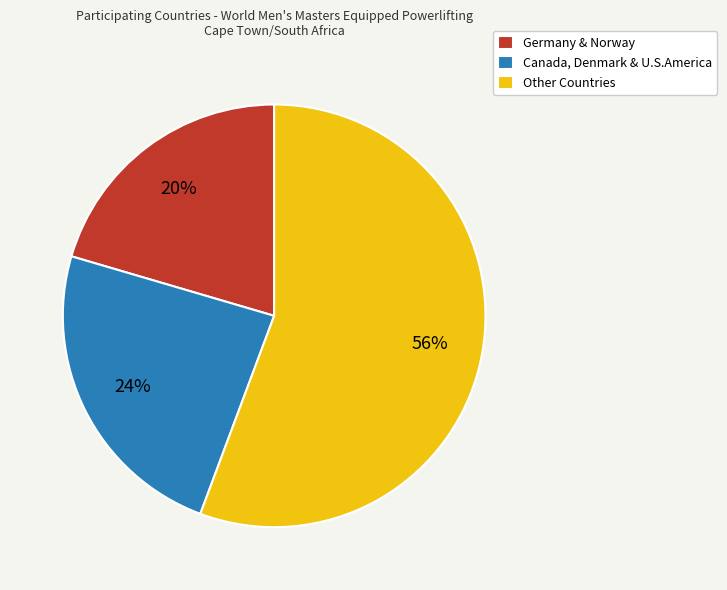

Is there any slice that represents more than half of the pie?

Yes